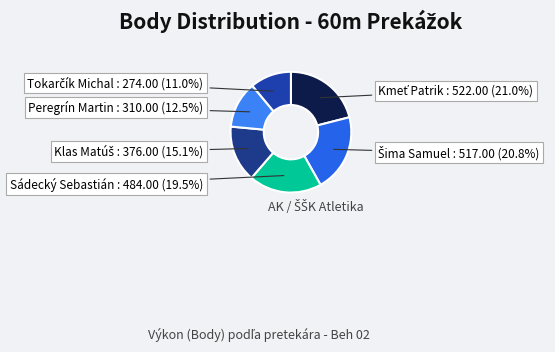

Does any single category account for the majority?

No